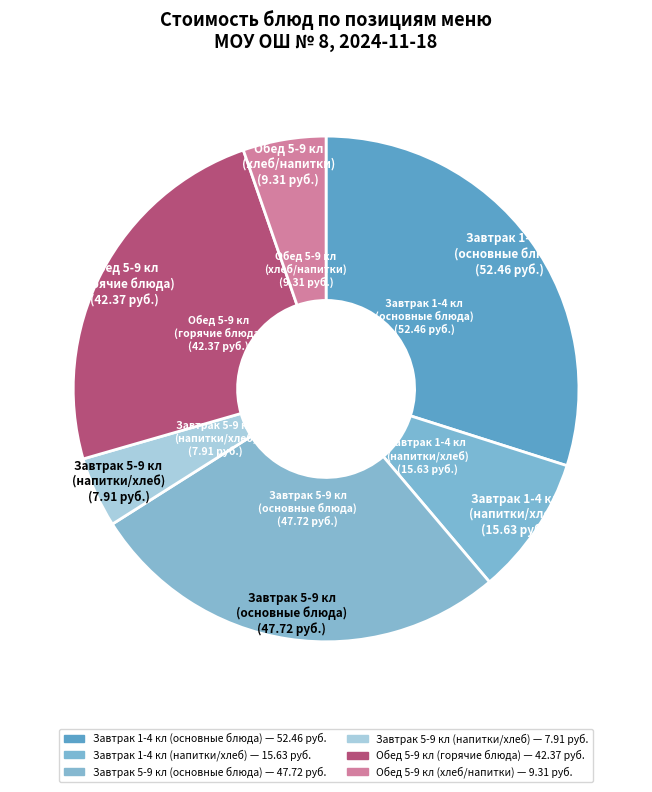

How many slices are in this pie chart?

6